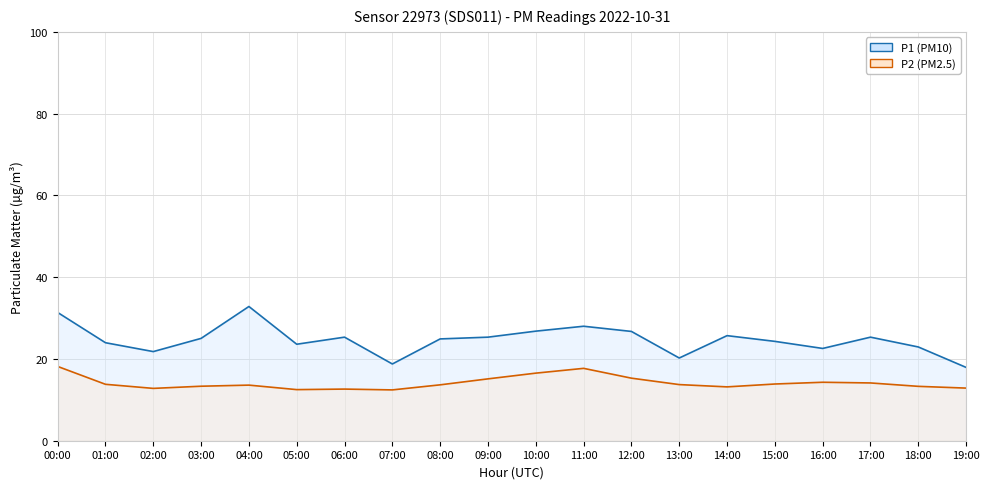

Read the P1 line value at 03:00.

25.0